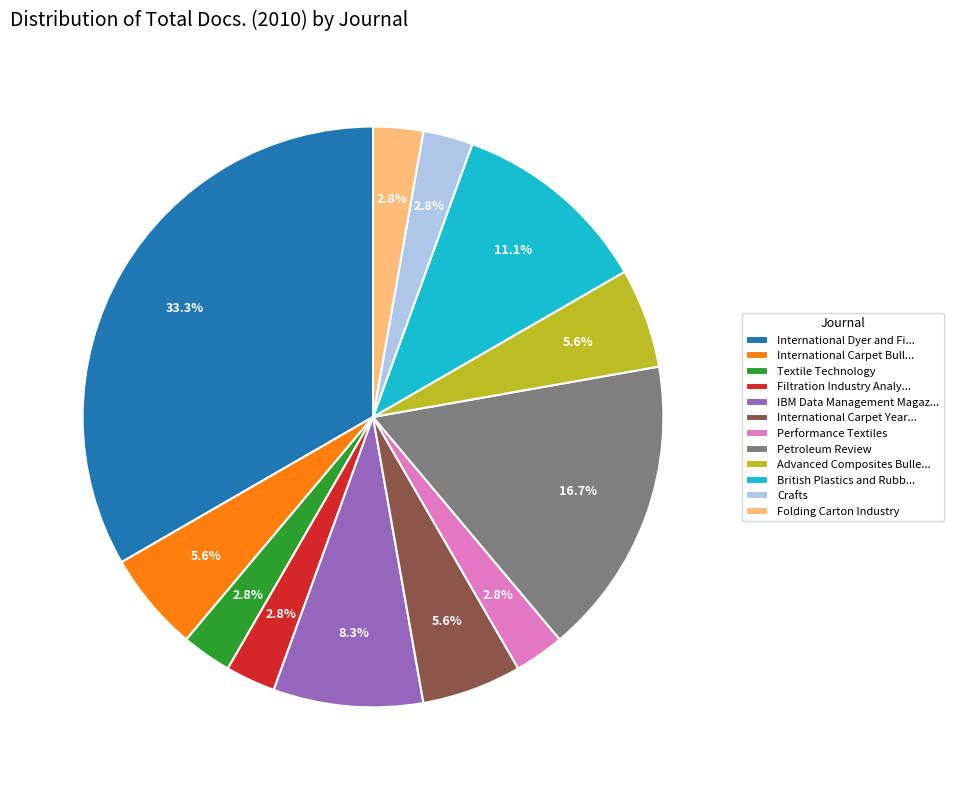

Do Petroleum Review and Filtration Industry Analy... together represent more than half of the pie?

No